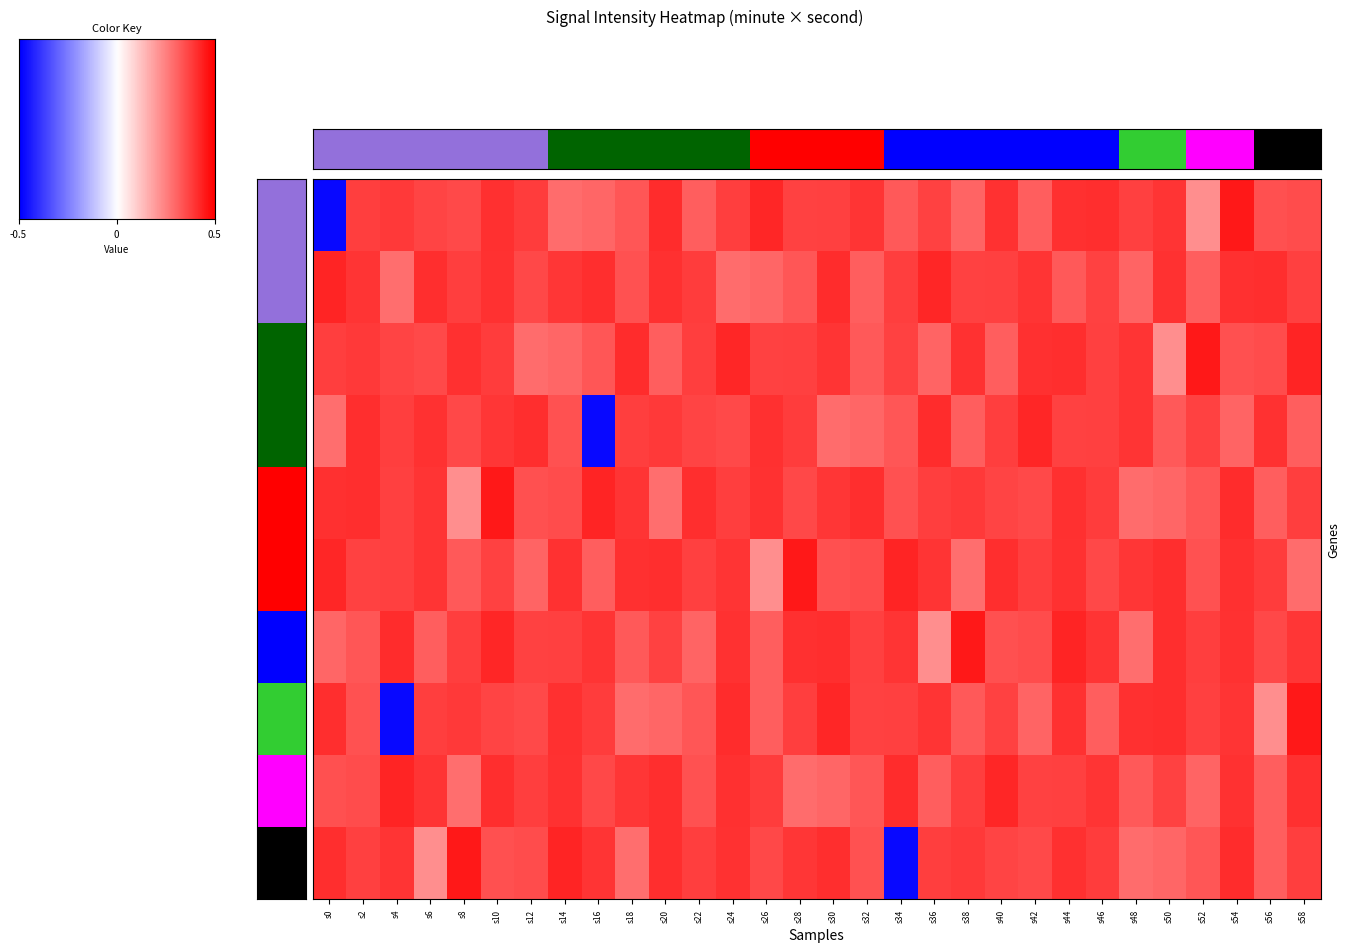

Is it true that 8 equals -122.4 at s38?

True